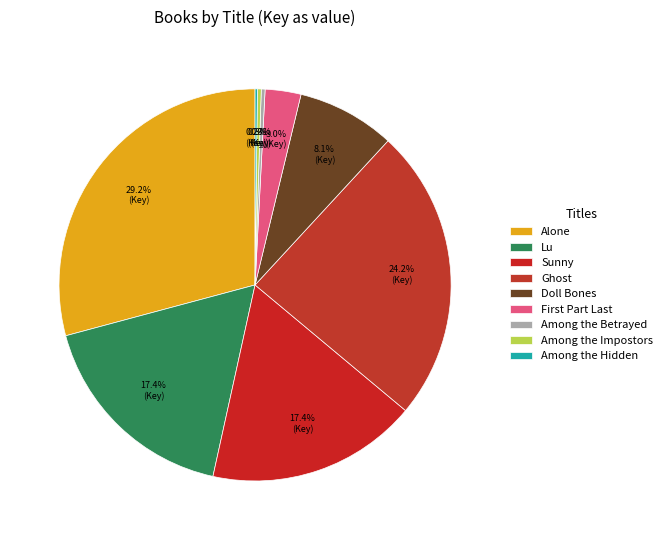

Which category has the smallest portion of the pie?

Among the Hidden